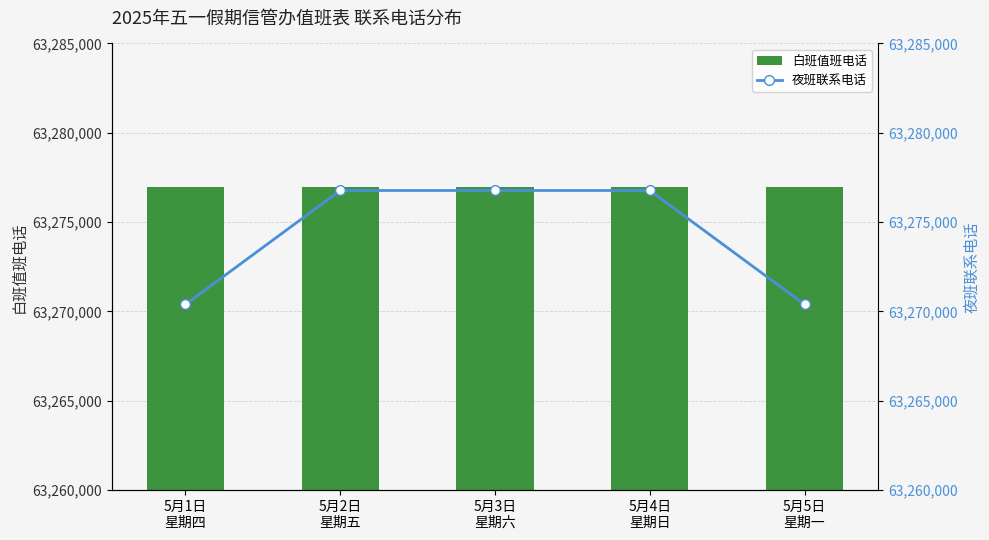

At which label does 夜班联系电话 reach its peak?

5月2日
星期五